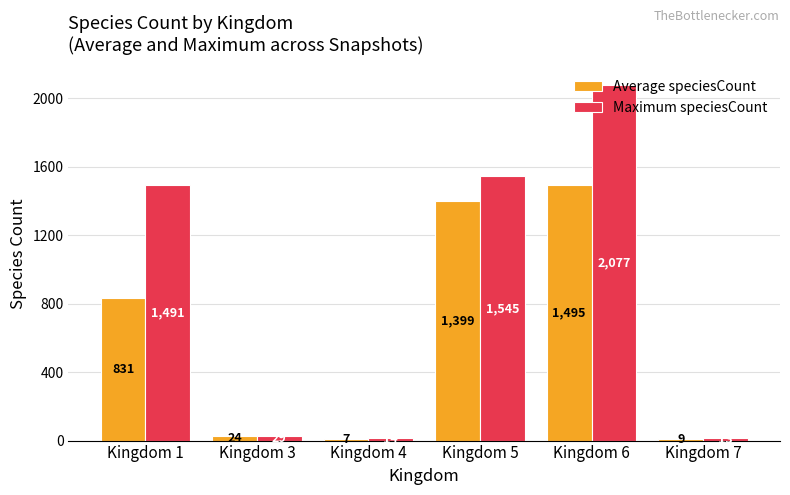

Which series has the widest spread of values?

Maximum speciesCount